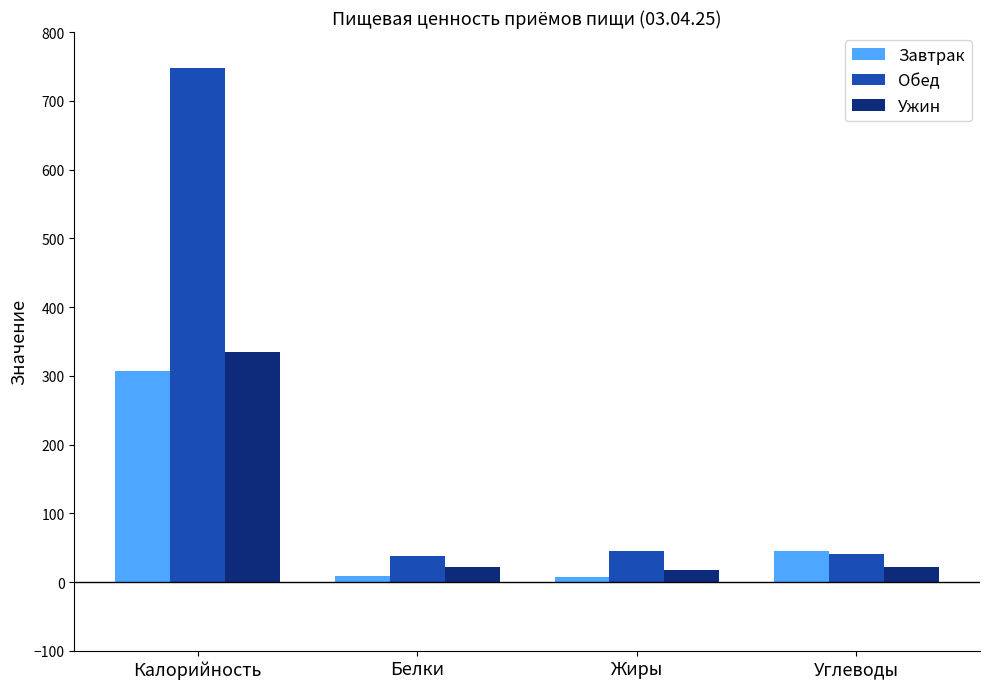

Which series has the largest total across all categories?

Обед